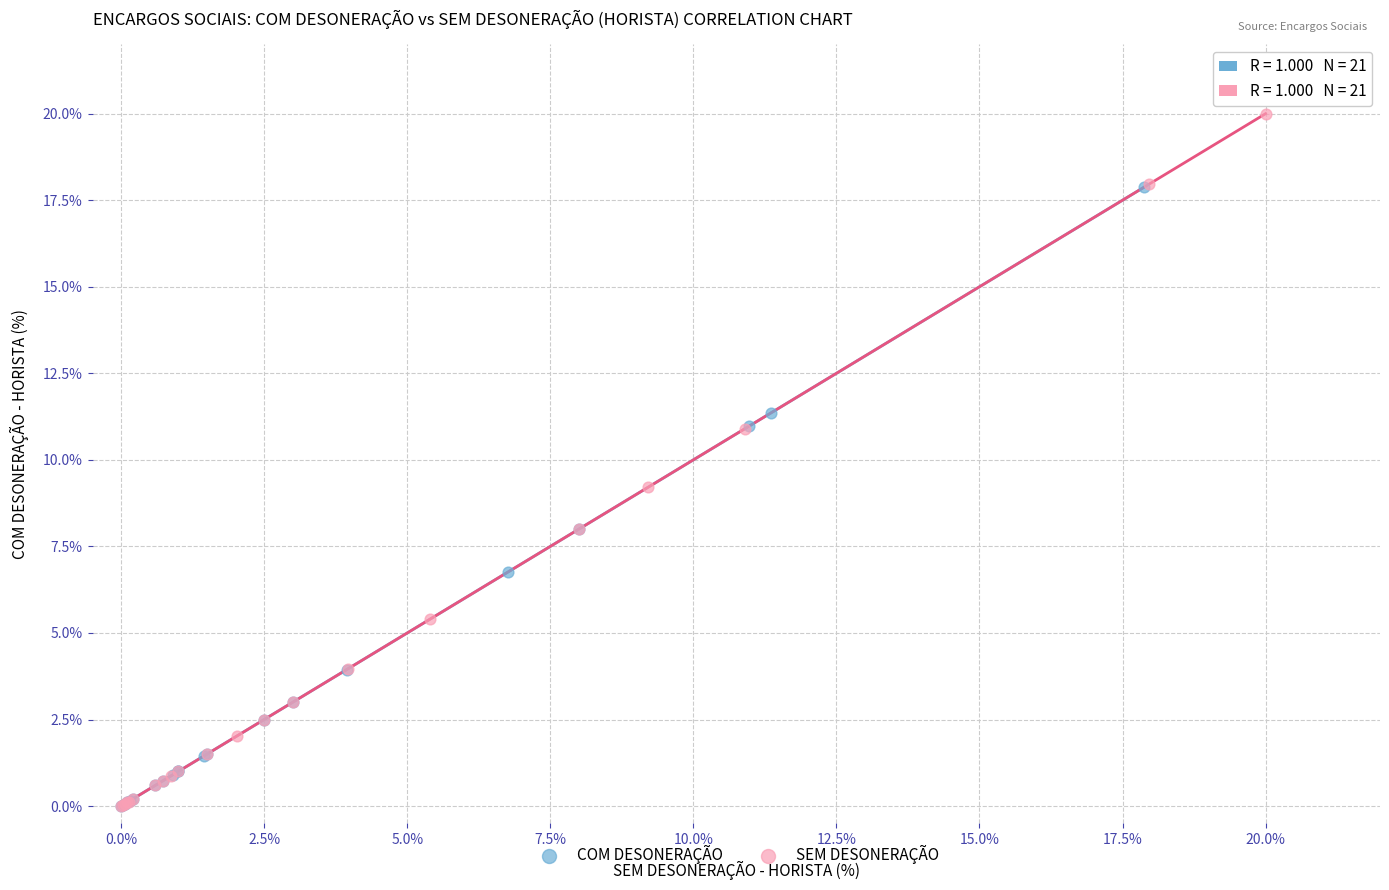

Which series has the largest Y range (max minus min)?

SEM DESONERAÇÃO